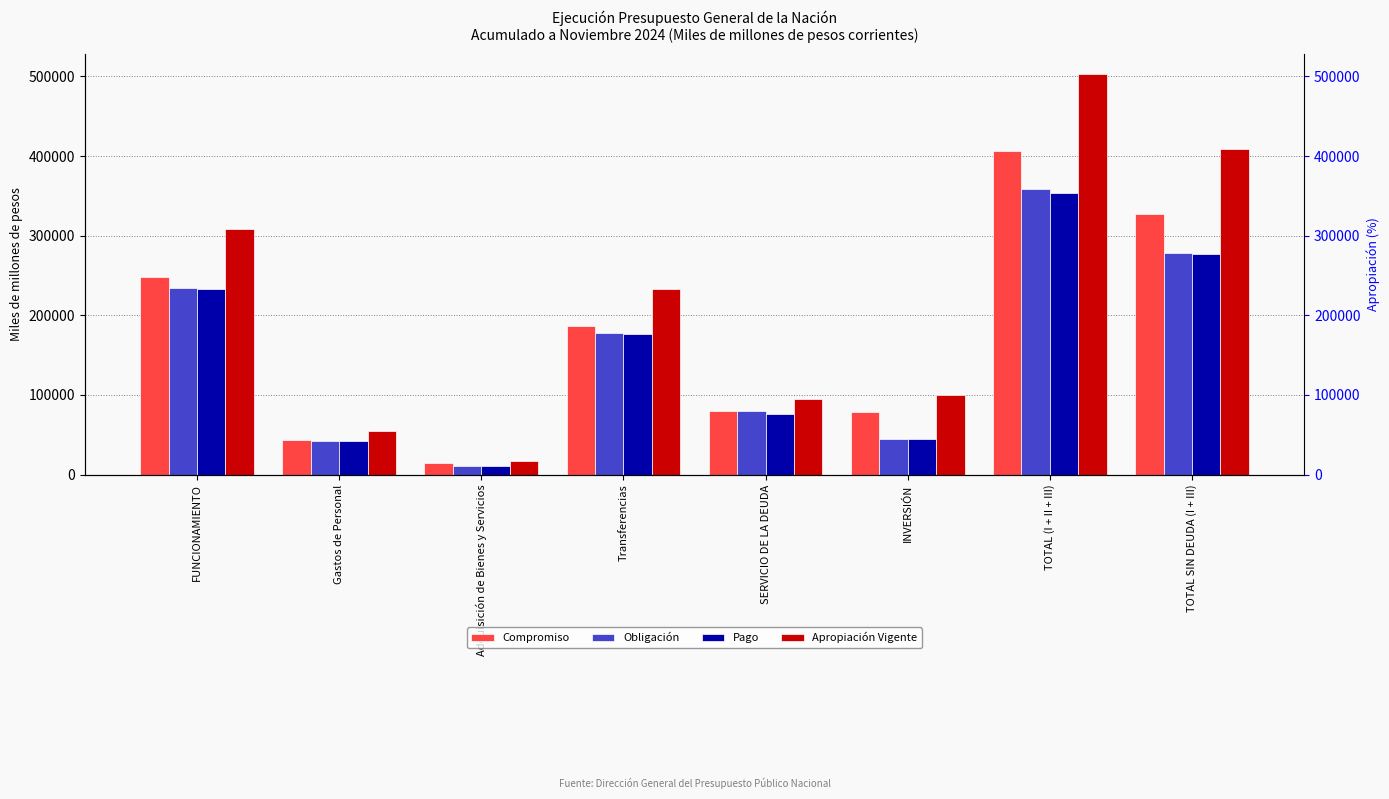

What is the sum of all Pago values?

1213085.2